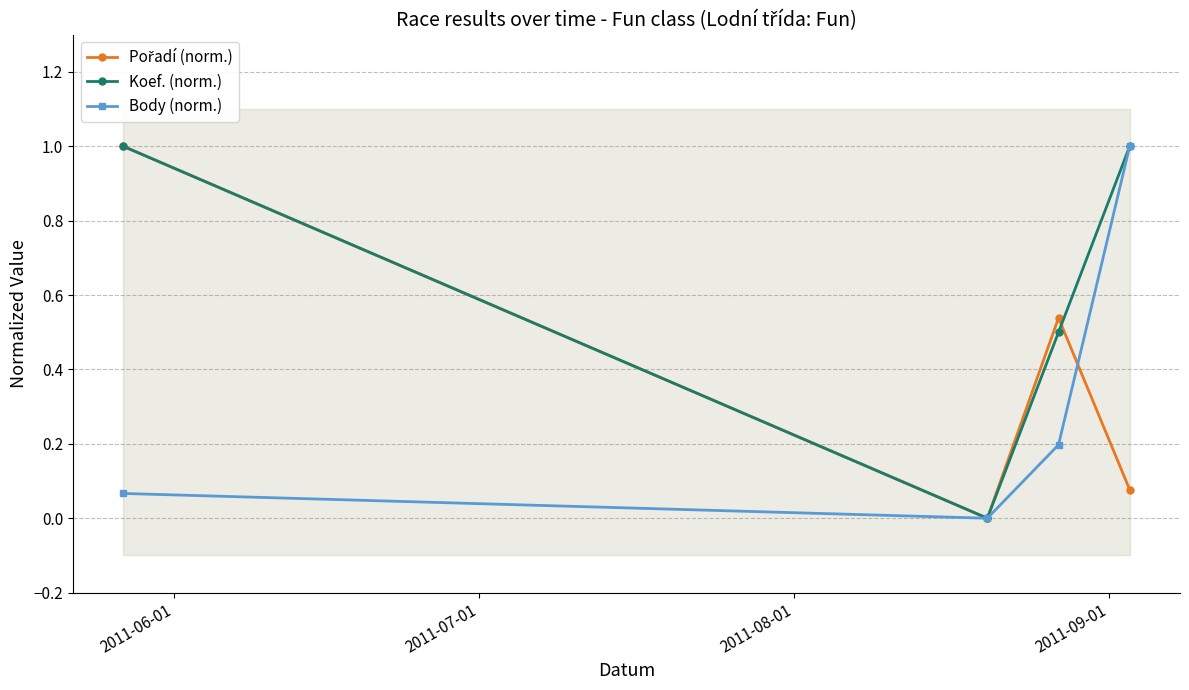

True or false: Koef. (norm.) has more than 0 interior local peaks.

False